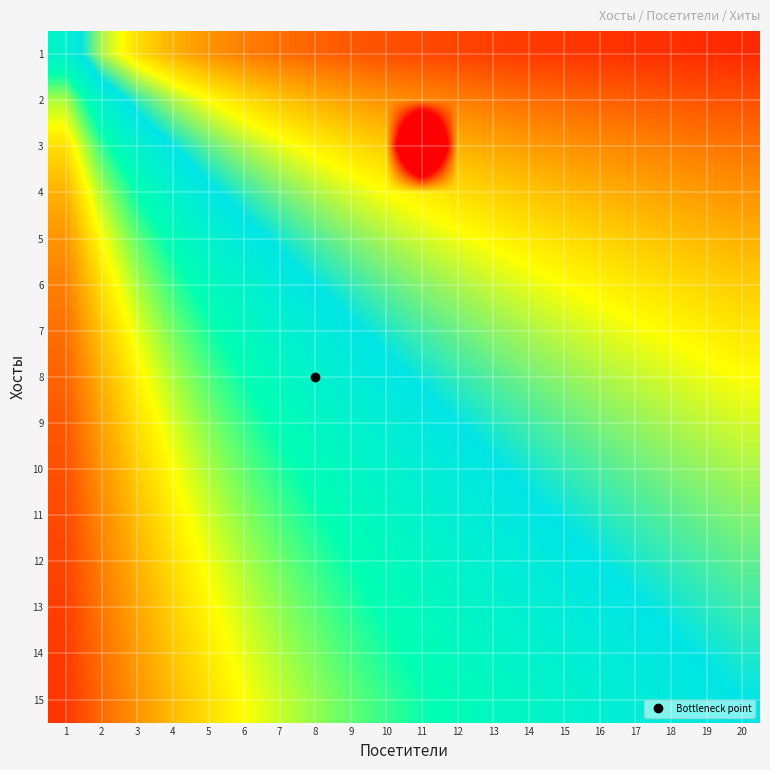

Reading left to right, extract all data points from this chart.

1: 1=0.5	2=0.7	3=0.7	4=0.8	5=0.8	6=0.9	7=0.9	8=0.9	9=0.9	10=0.9	11=0.9	12=0.9	13=0.9	14=0.9	15=0.9	16=0.9	17=0.9	18=0.9	19=0.9	20=1.0
2: 1=0.3	2=0.5	3=0.6	4=0.7	5=0.7	6=0.7	7=0.8	8=0.8	9=0.8	10=0.8	11=0.8	12=0.9	13=0.9	14=0.9	15=0.9	16=0.9	17=0.9	18=0.9	19=0.9	20=0.9
3: 1=0.2	2=0.4	3=0.5	4=0.6	5=0.6	6=0.7	7=0.7	8=0.7	9=0.7	10=0.8	11=1.6	12=0.8	13=0.8	14=0.8	15=0.8	16=0.8	17=0.8	18=0.9	19=0.9	20=0.9
4: 1=0.2	2=0.3	3=0.4	4=0.5	5=0.6	6=0.6	7=0.6	8=0.7	9=0.7	10=0.7	11=0.7	12=0.7	13=0.8	14=0.8	15=0.8	16=0.8	17=0.8	18=0.8	19=0.8	20=0.8
5: 1=0.2	2=0.3	3=0.4	4=0.4	5=0.5	6=0.5	7=0.6	8=0.6	9=0.6	10=0.7	11=0.7	12=0.7	13=0.7	14=0.7	15=0.7	16=0.8	17=0.8	18=0.8	19=0.8	20=0.8
6: 1=0.1	2=0.2	3=0.3	4=0.4	5=0.5	6=0.5	7=0.5	8=0.6	9=0.6	10=0.6	11=0.6	12=0.7	13=0.7	14=0.7	15=0.7	16=0.7	17=0.7	18=0.7	19=0.8	20=0.8
7: 1=0.1	2=0.2	3=0.3	4=0.4	5=0.4	6=0.5	7=0.5	8=0.5	9=0.6	10=0.6	11=0.6	12=0.6	13=0.6	14=0.7	15=0.7	16=0.7	17=0.7	18=0.7	19=0.7	20=0.7
8: 1=0.1	2=0.2	3=0.3	4=0.3	5=0.4	6=0.4	7=0.5	8=0.5	9=0.5	10=0.6	11=0.6	12=0.6	13=0.6	14=0.6	15=0.7	16=0.7	17=0.7	18=0.7	19=0.7	20=0.7
9: 1=0.1	2=0.2	3=0.2	4=0.3	5=0.4	6=0.4	7=0.4	8=0.5	9=0.5	10=0.5	11=0.5	12=0.6	13=0.6	14=0.6	15=0.6	16=0.6	17=0.7	18=0.7	19=0.7	20=0.7
10: 1=0.1	2=0.2	3=0.2	4=0.3	5=0.3	6=0.4	7=0.4	8=0.4	9=0.5	10=0.5	11=0.5	12=0.5	13=0.6	14=0.6	15=0.6	16=0.6	17=0.6	18=0.6	19=0.7	20=0.7
11: 1=0.1	2=0.2	3=0.2	4=0.3	5=0.3	6=0.4	7=0.4	8=0.4	9=0.4	10=0.5	11=0.5	12=0.5	13=0.5	14=0.6	15=0.6	16=0.6	17=0.6	18=0.6	19=0.6	20=0.6
12: 1=0.1	2=0.1	3=0.2	4=0.2	5=0.3	6=0.3	7=0.4	8=0.4	9=0.4	10=0.5	11=0.5	12=0.5	13=0.5	14=0.5	15=0.6	16=0.6	17=0.6	18=0.6	19=0.6	20=0.6
13: 1=0.1	2=0.1	3=0.2	4=0.2	5=0.3	6=0.3	7=0.3	8=0.4	9=0.4	10=0.4	11=0.5	12=0.5	13=0.5	14=0.5	15=0.5	16=0.6	17=0.6	18=0.6	19=0.6	20=0.6
14: 1=0.1	2=0.1	3=0.2	4=0.2	5=0.3	6=0.3	7=0.3	8=0.4	9=0.4	10=0.4	11=0.4	12=0.5	13=0.5	14=0.5	15=0.5	16=0.5	17=0.5	18=0.6	19=0.6	20=0.6
15: 1=0.1	2=0.1	3=0.2	4=0.2	5=0.2	6=0.3	7=0.3	8=0.3	9=0.4	10=0.4	11=0.4	12=0.4	13=0.5	14=0.5	15=0.5	16=0.5	17=0.5	18=0.5	19=0.6	20=0.6